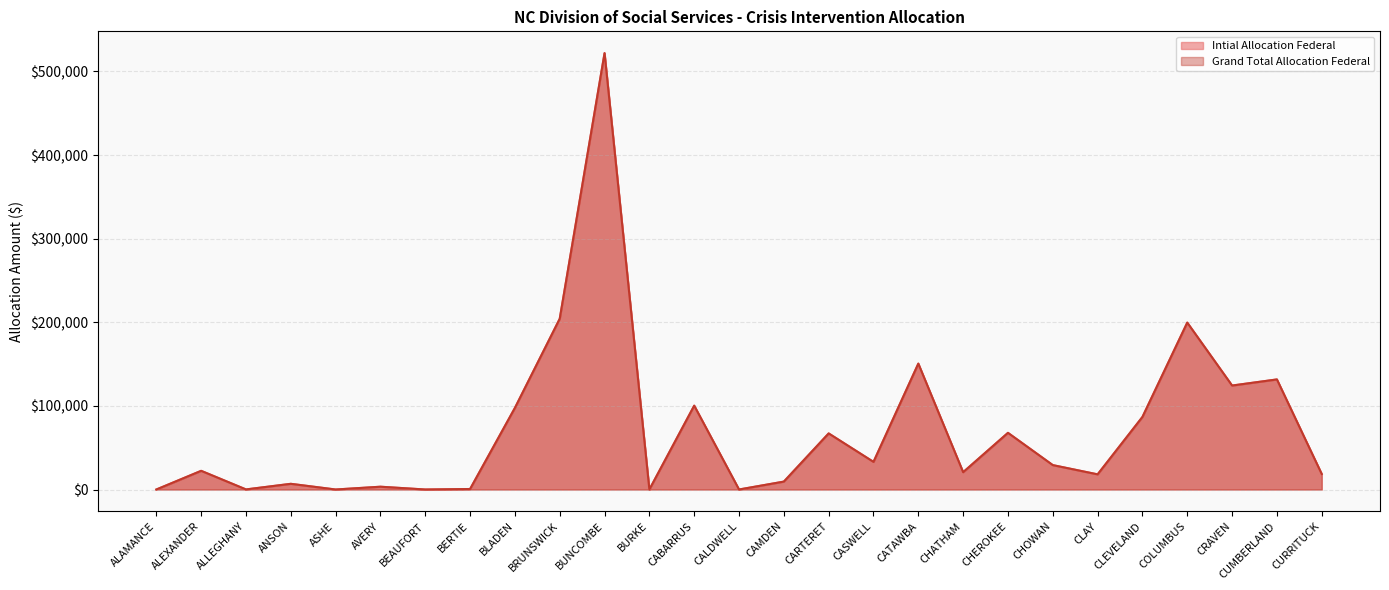

What is the sum of all Grand Total Allocation Federal values?

1913631